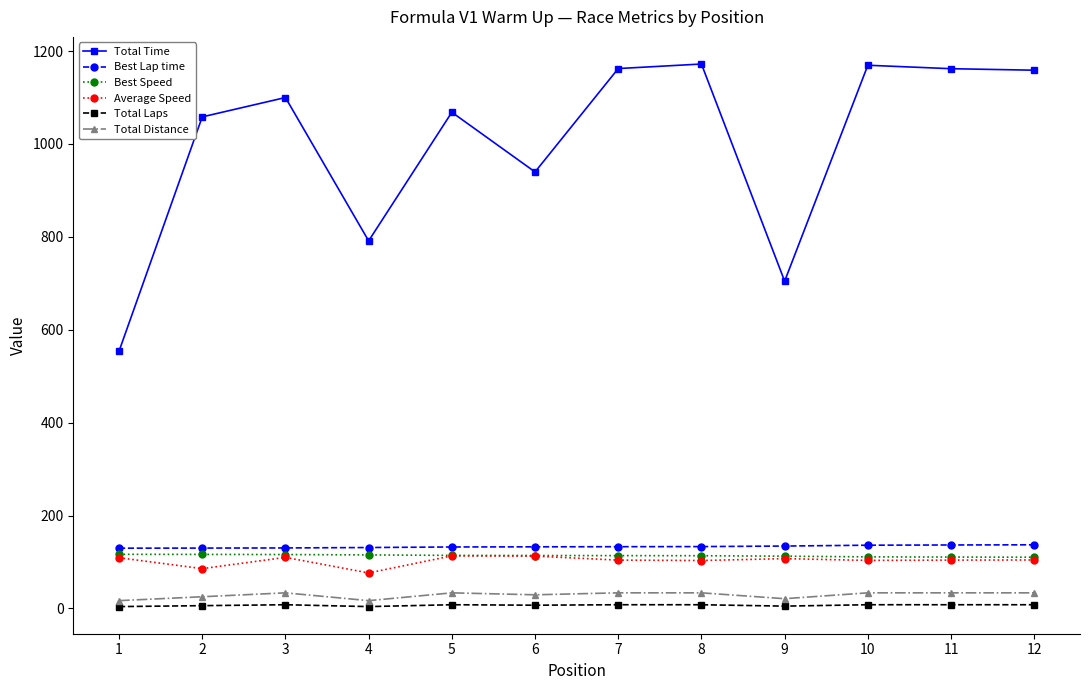

Which series has the largest range (max minus min)?

Total Time